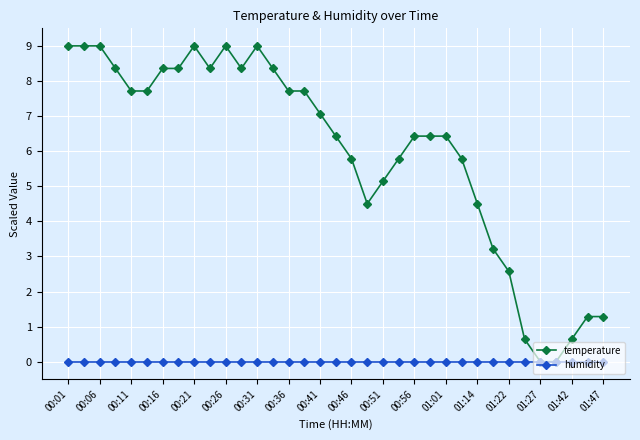

What is the greatest value displayed?

9.0